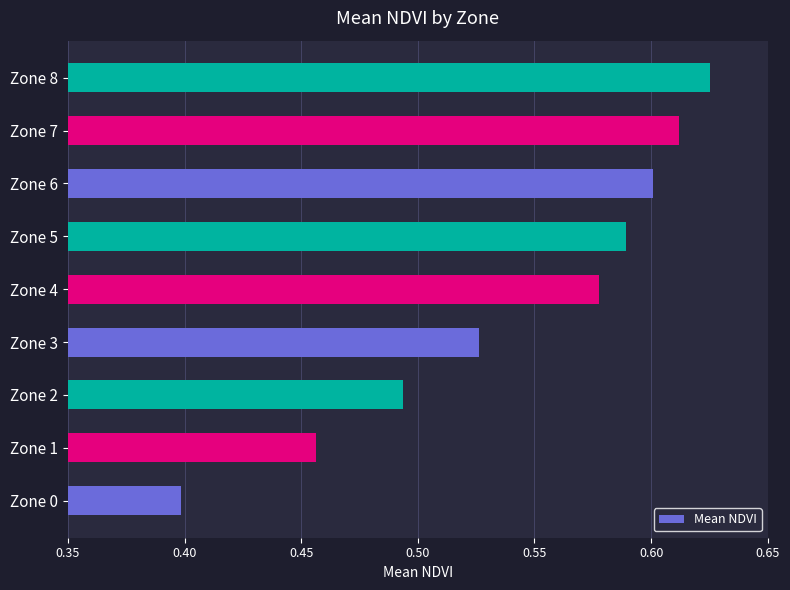

At which label is the value closest to 0?

Zone 0